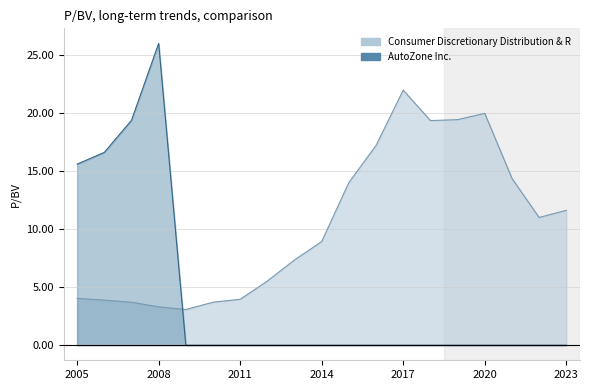

Reading left to right, list all the values displayed in this chart.

Consumer Discretionary Distribution & R: 4.0	3.9	3.7	3.3	3.1	3.7	4.0	5.5	7.3	8.9	14.0	17.2	21.9	19.3	19.4	19.9	14.4	11.0	11.6
AutoZone Inc.: 15.6	16.6	19.4	26.0	0.0	0.0	0.0	0.0	0.0	0.0	0.0	0.0	0.0	0.0	0.0	0.0	0.0	0.0	0.0